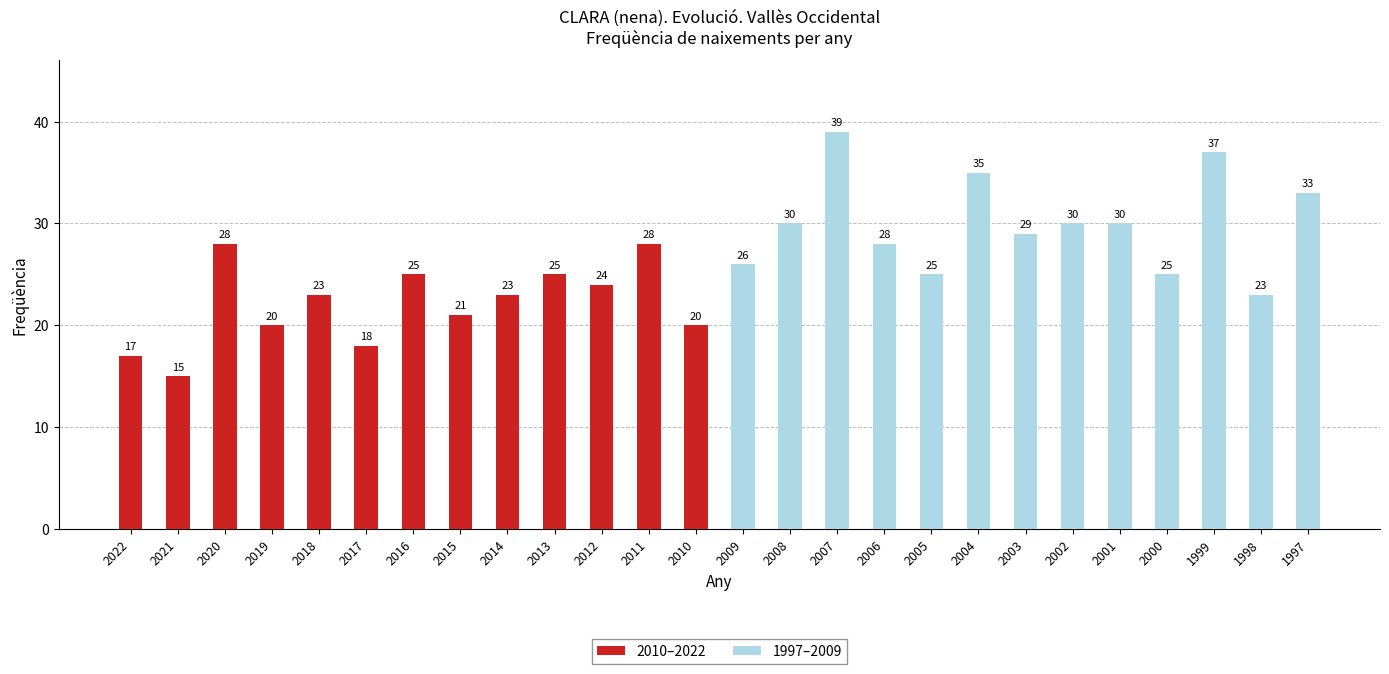

What is the greatest value displayed?

39